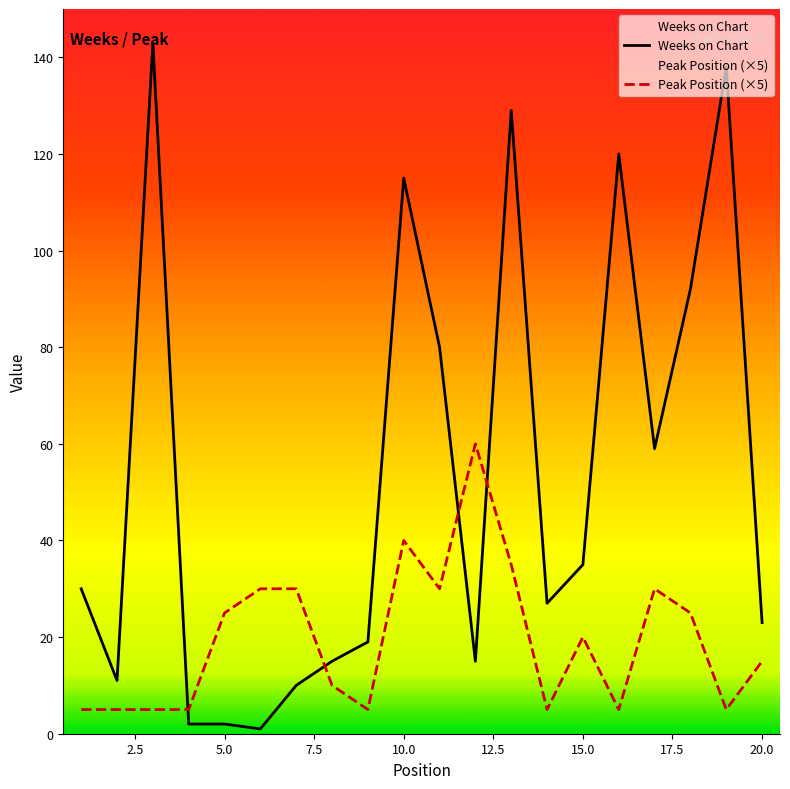

The value of Peak Position (×5) at 20.0 is 2. True or false?

False